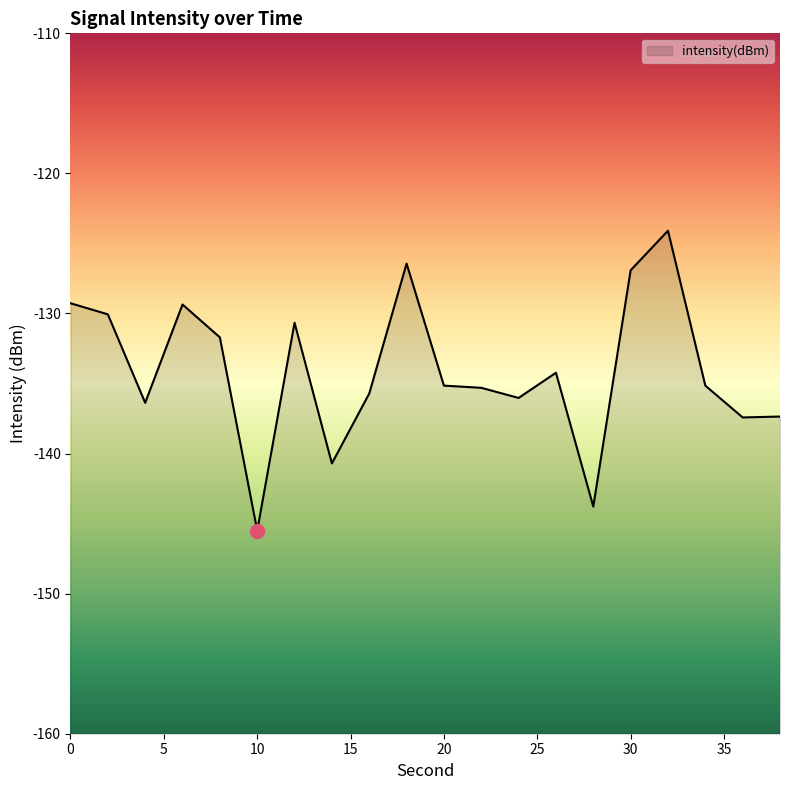

Does the chart have visible grid lines?

No